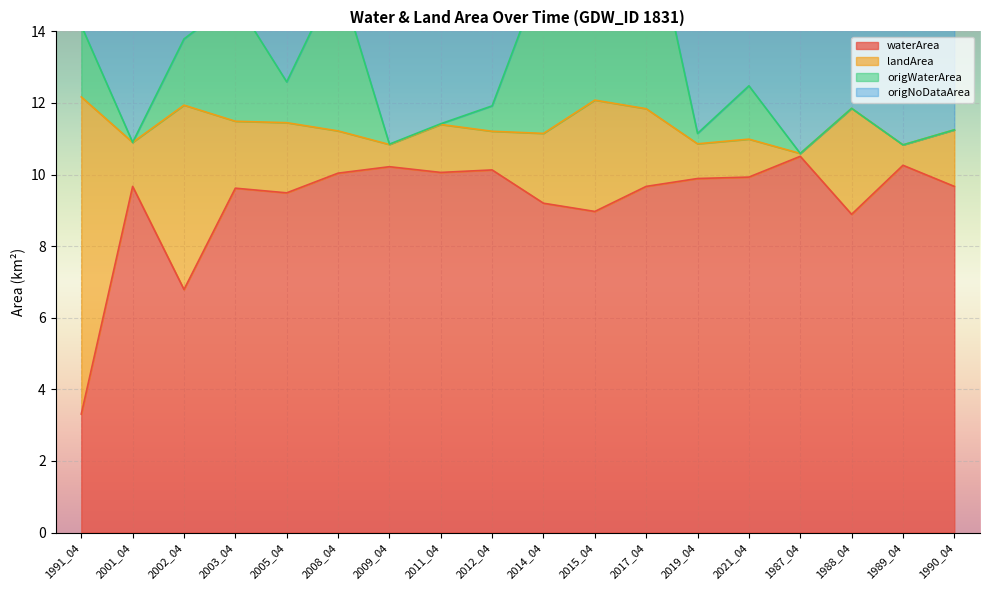

Is the value of waterArea at 2015_04 greater than the value of origWaterArea at 2015_04?

No